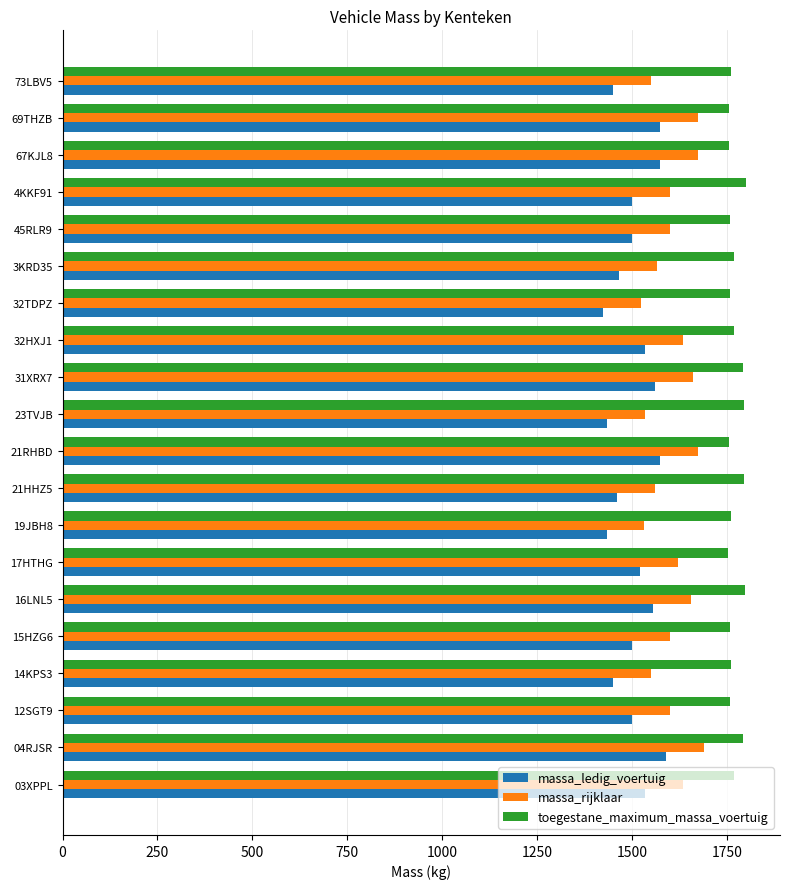

What is the spread (max minus min) of values at 04RJSR?

203